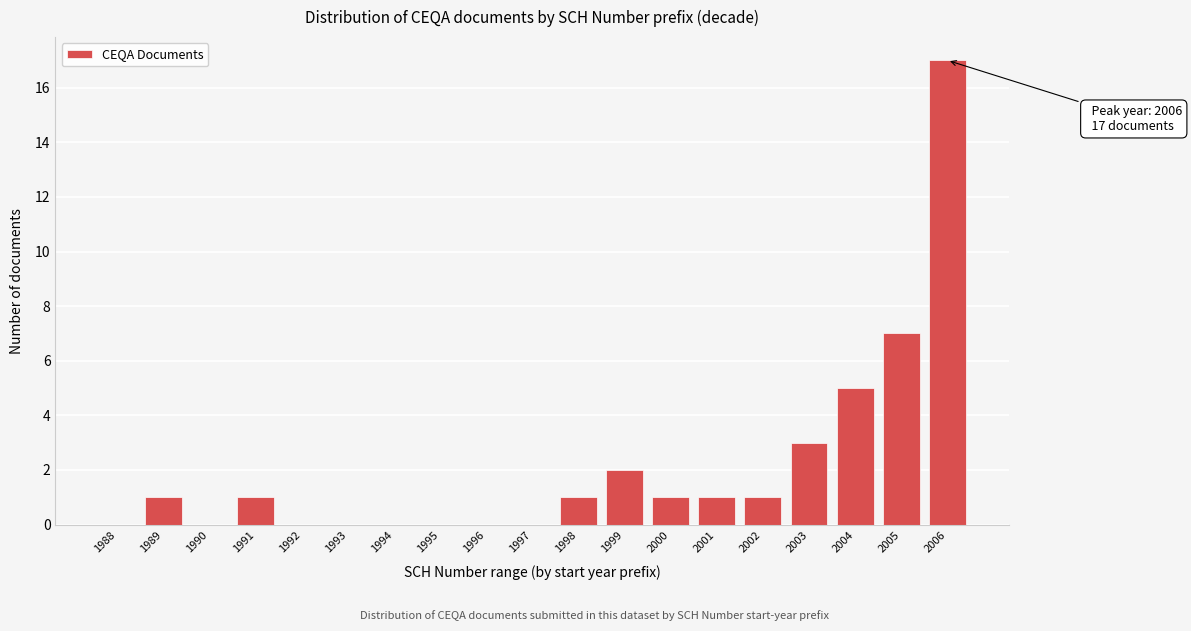

Reading left to right, what are all the values shown in this chart?

1988=0	1989=1	1990=0	1991=1	1992=0	1993=0	1994=0	1995=0	1996=0	1997=0	1998=1	1999=2	2000=1	2001=1	2002=1	2003=3	2004=5	2005=7	2006=17